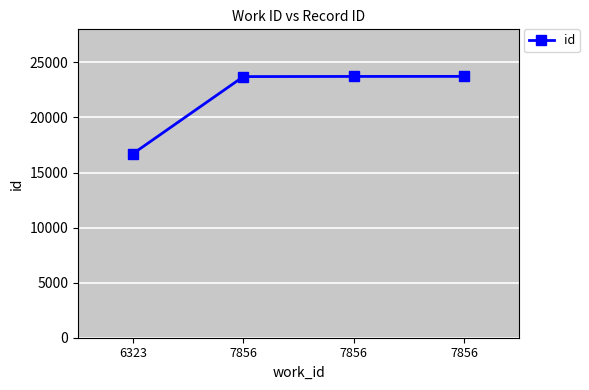

How many data points are less than 23723?

2